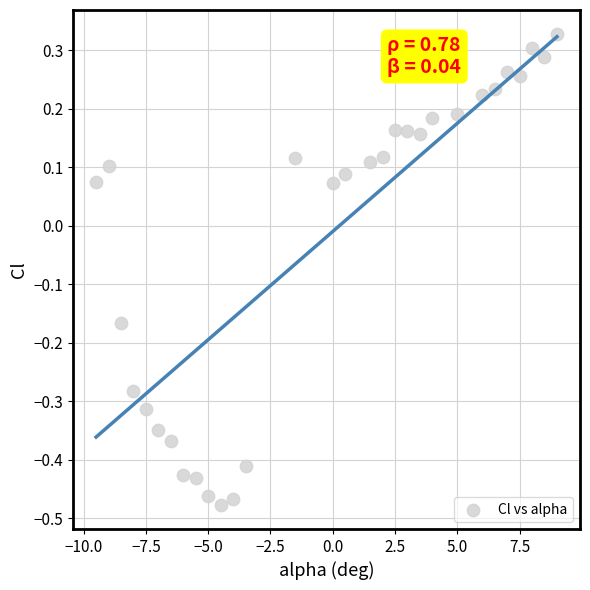

What is the range of X values (max minus min)?

18.5